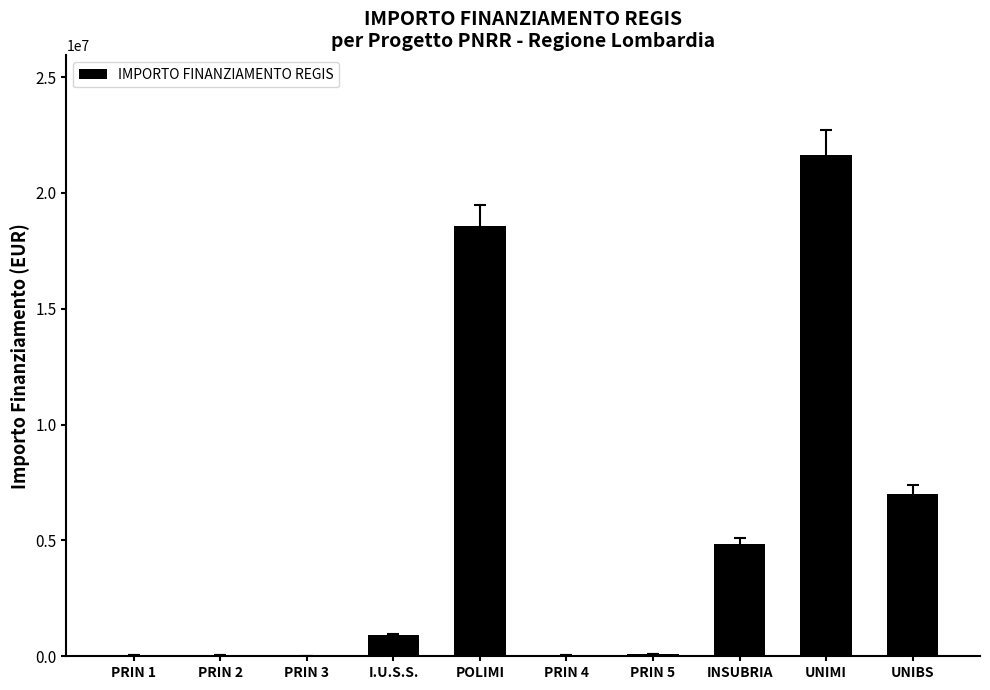

How many categories are shown in the chart?

10